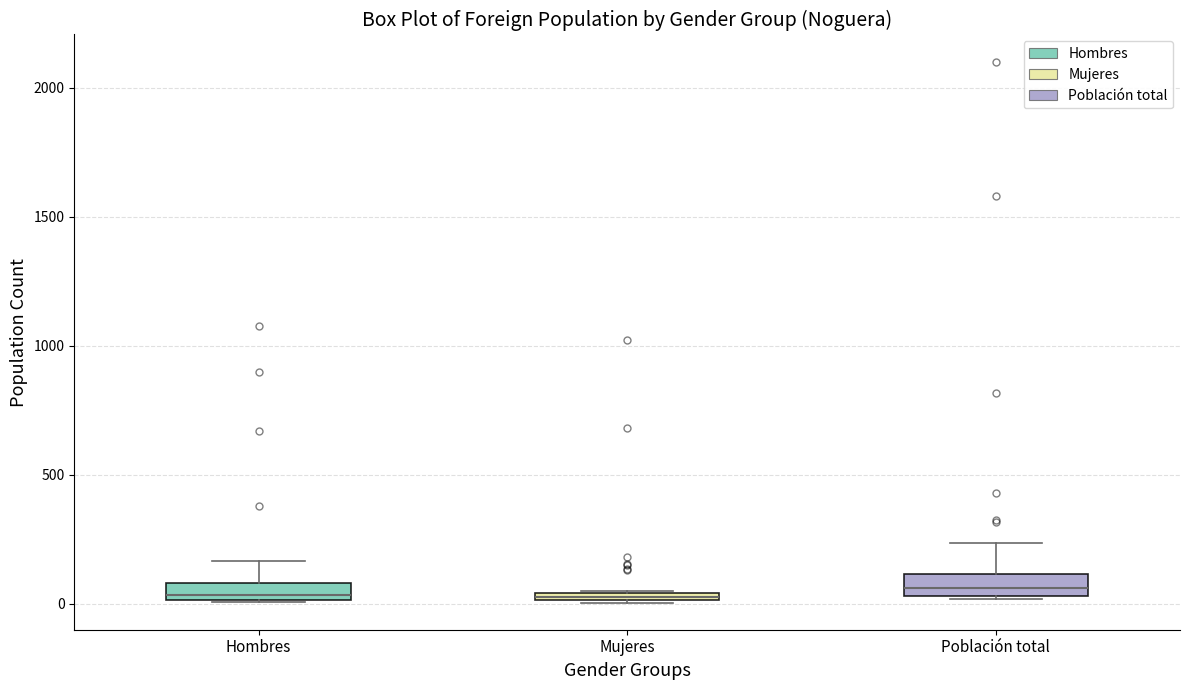

Where is the lower edge of the box for Hombres on the y-axis? The values are not printed on the chart, so give them approximately, as read against the axis.

0